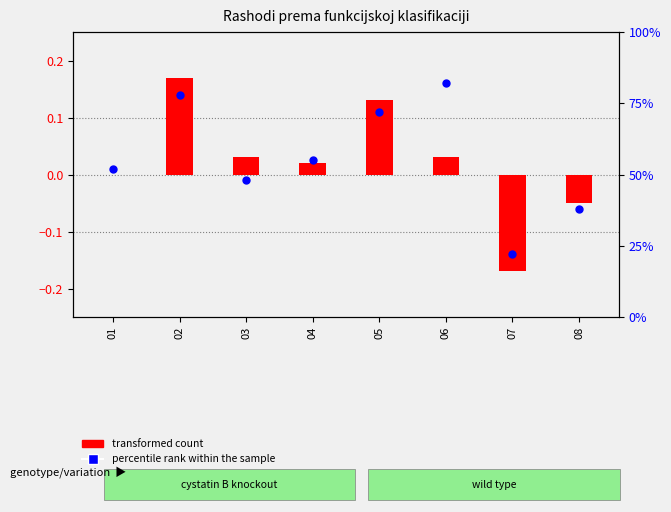

Which series contains the lowest Y value?

transformed count